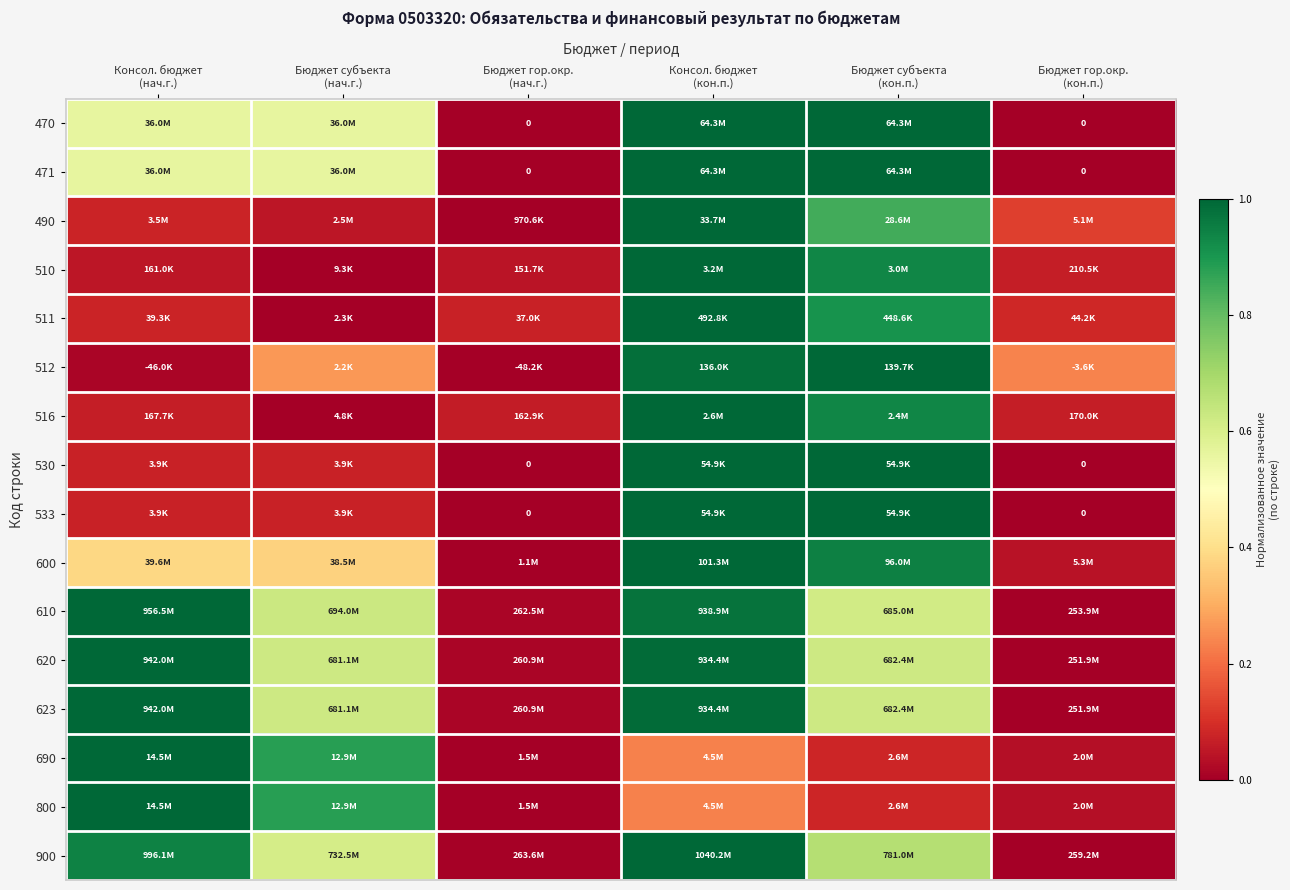

True or false: 623 has a value of 1.1 at Бюджет субъекта (нач.г.).

False